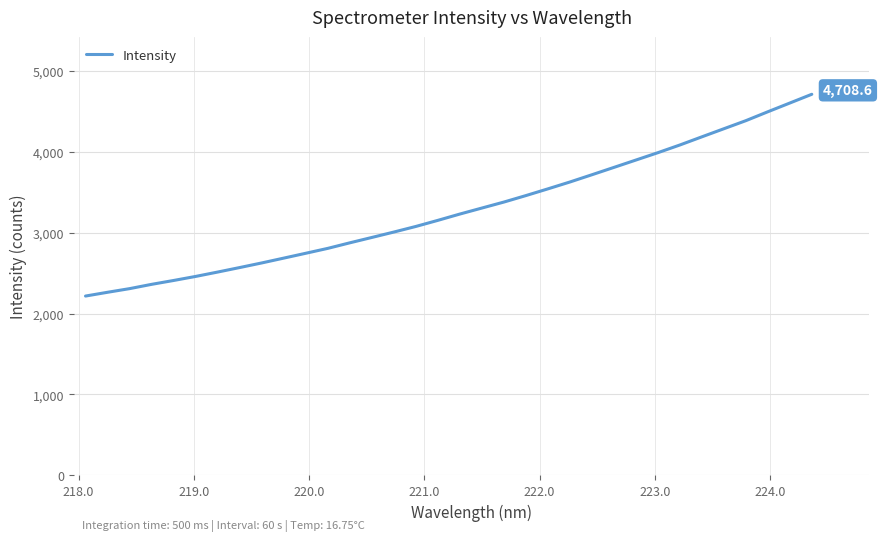

What is the maximum value shown in the chart?

4708.6